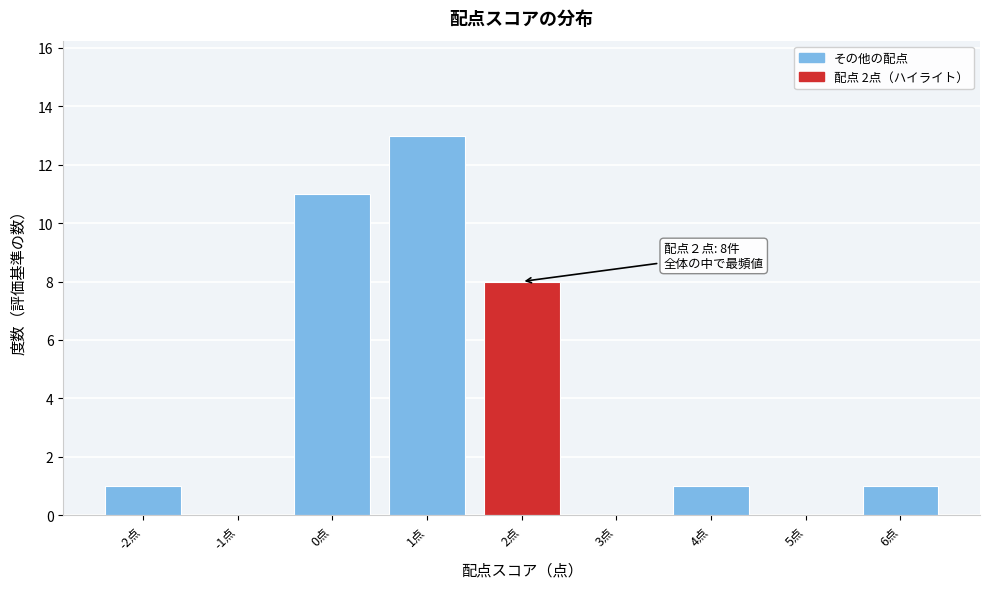

Which range on the x-axis has the tallest bar?

0.5 to 1.5